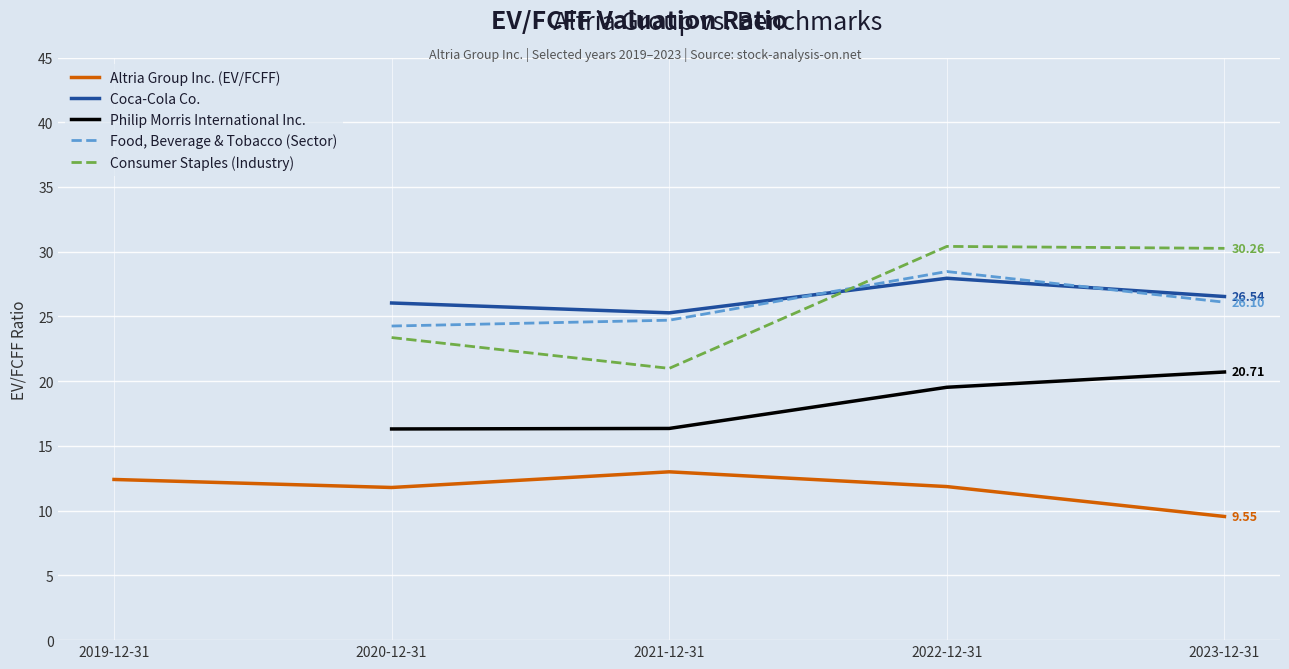

Which has a higher value, 2019-12-31 or 2023-12-31?

2019-12-31